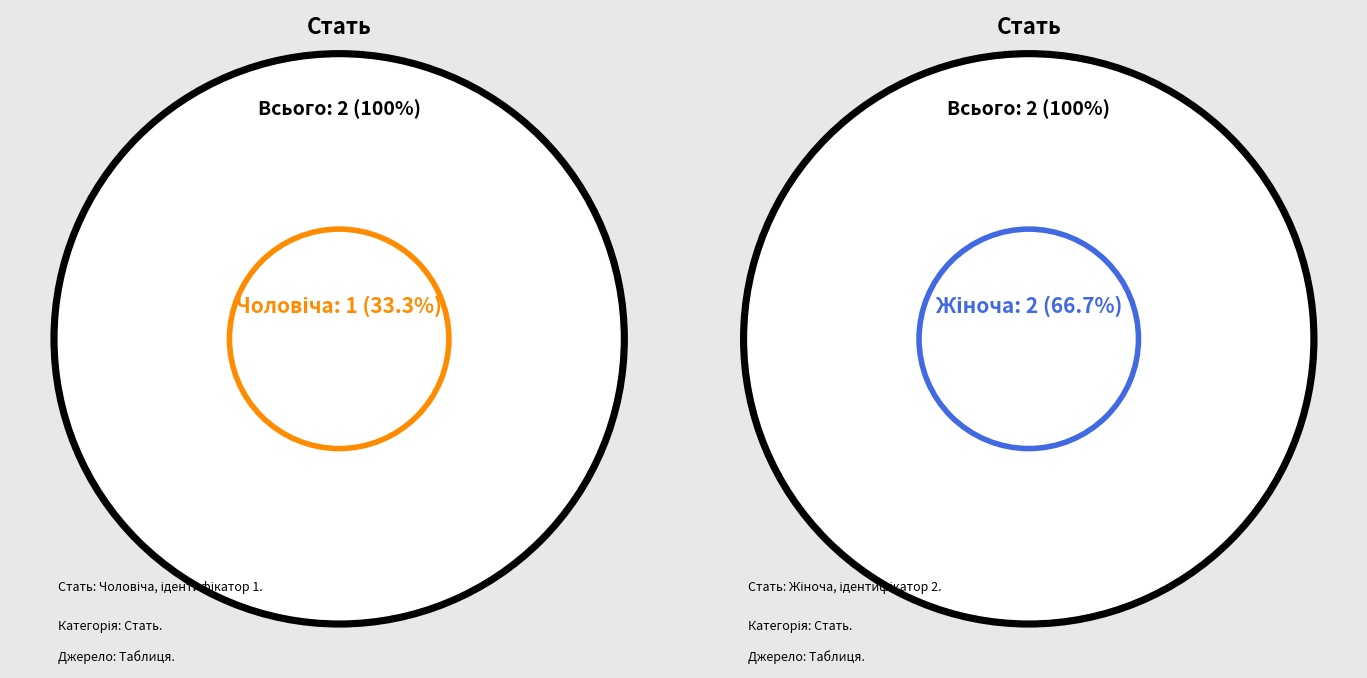

What percentage is the Жіноча slice, to the nearest percent?

67%